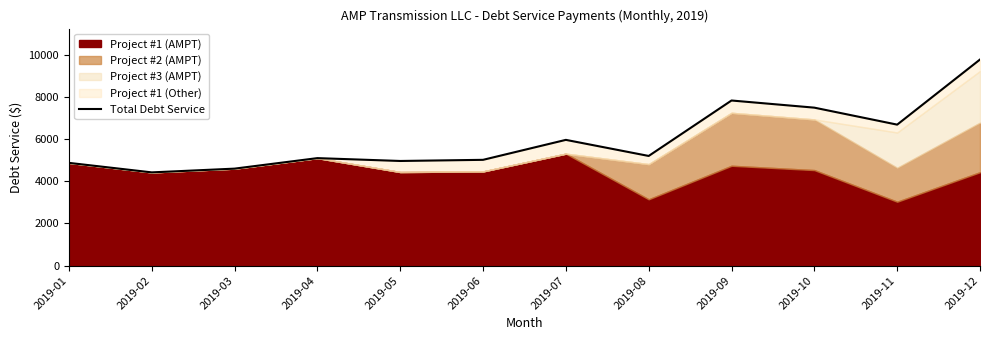

List the labels in order of value, largest first.

2019-12, 2019-09, 2019-10, 2019-11, 2019-07, 2019-08, 2019-04, 2019-06, 2019-05, 2019-01, 2019-03, 2019-02